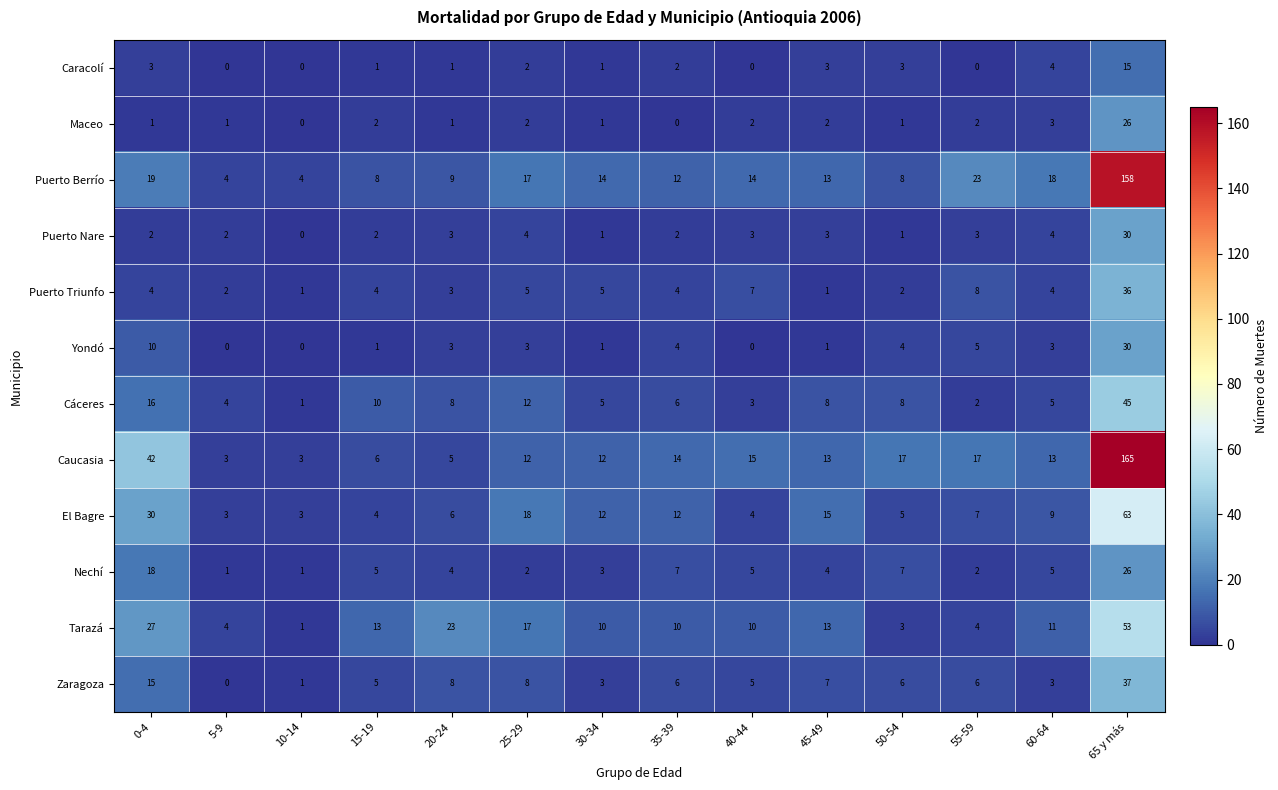

Which category has the highest value across all series?

65 y más